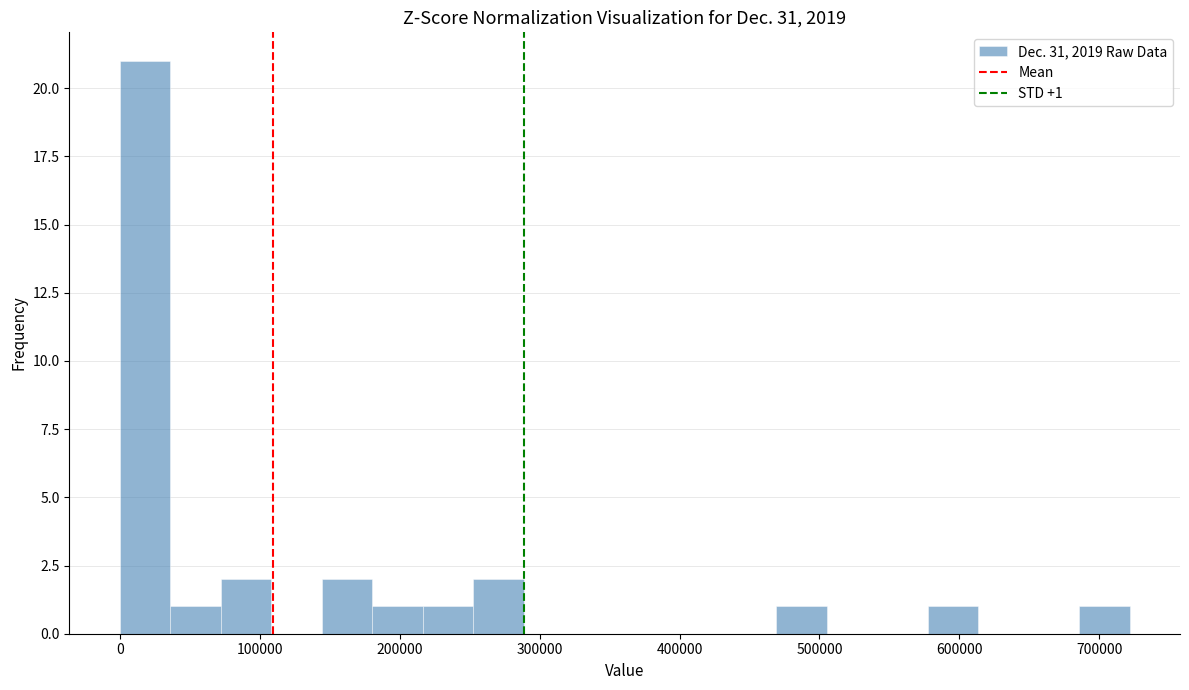

Around what value on the x-axis is the tallest bar? Give the approximate position of its centre, as read against the axis.

20000